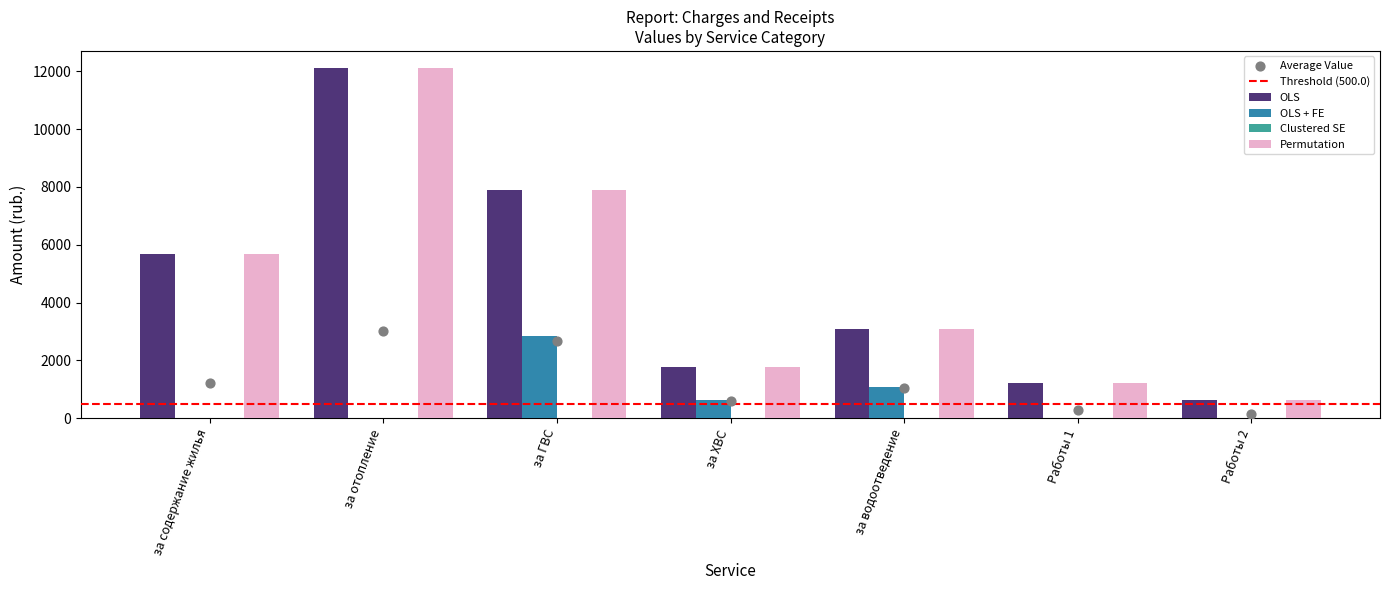

Is the value of OLS at за водоотведение greater than the value of Permutation at за ГВС?

No